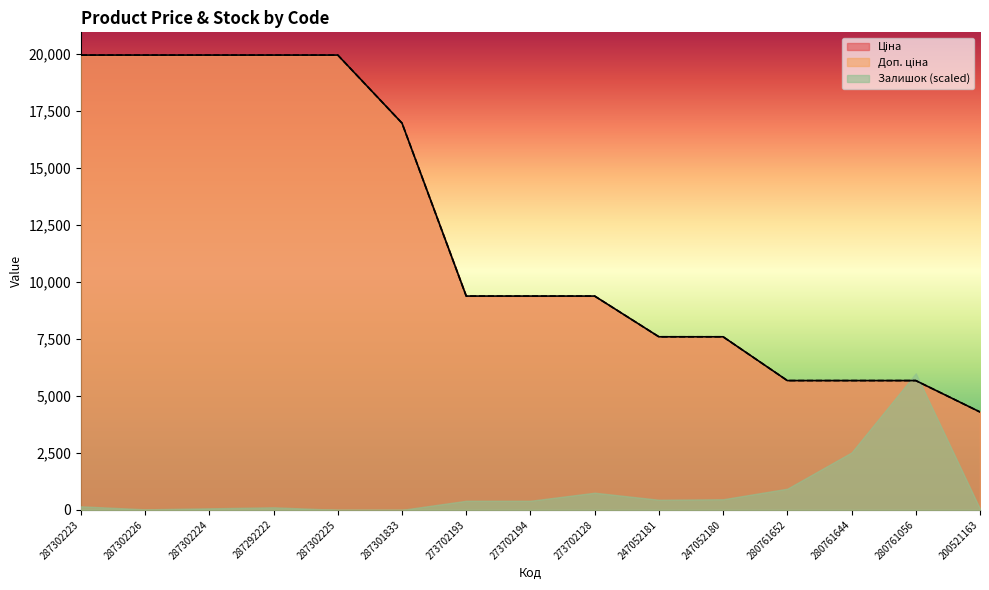

The Ціна series shows 5673.8 at 280761056. True or false?

True